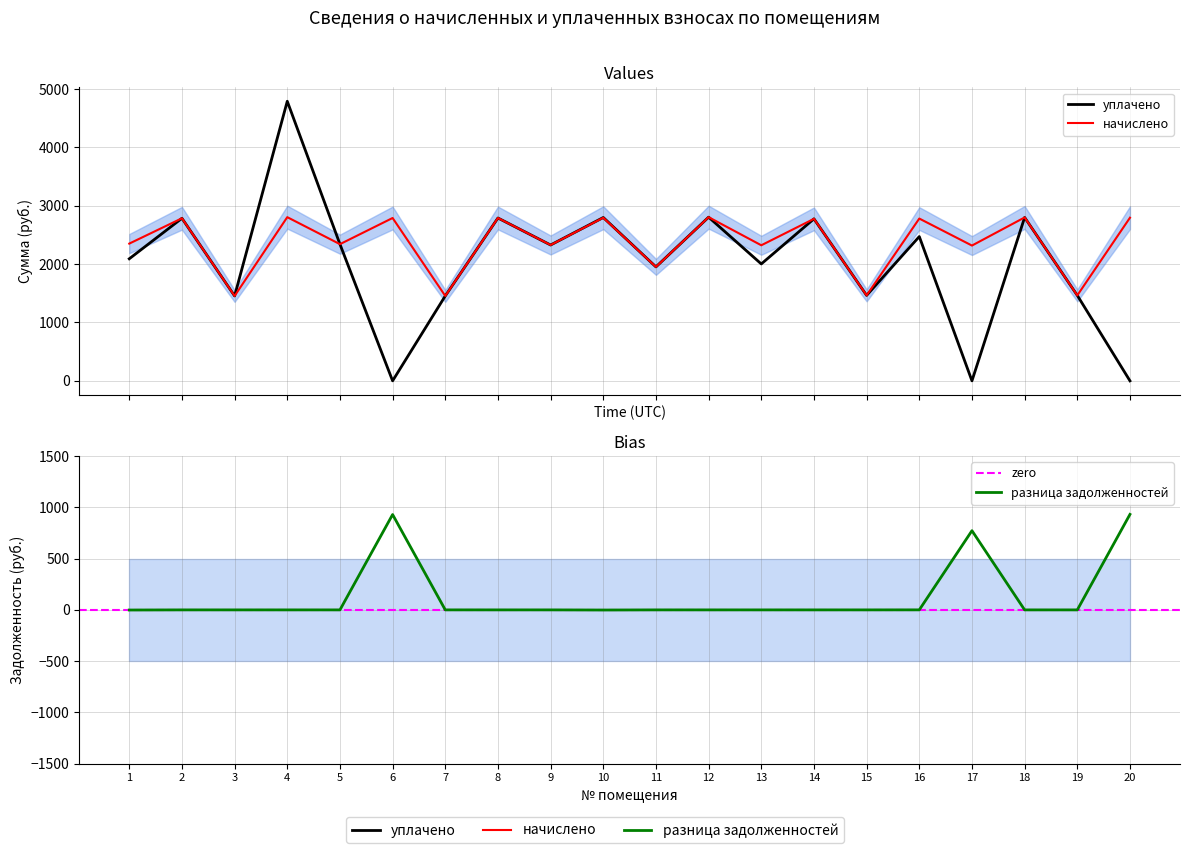

What is the highest value of the начислено (col_3) series?

2804.8